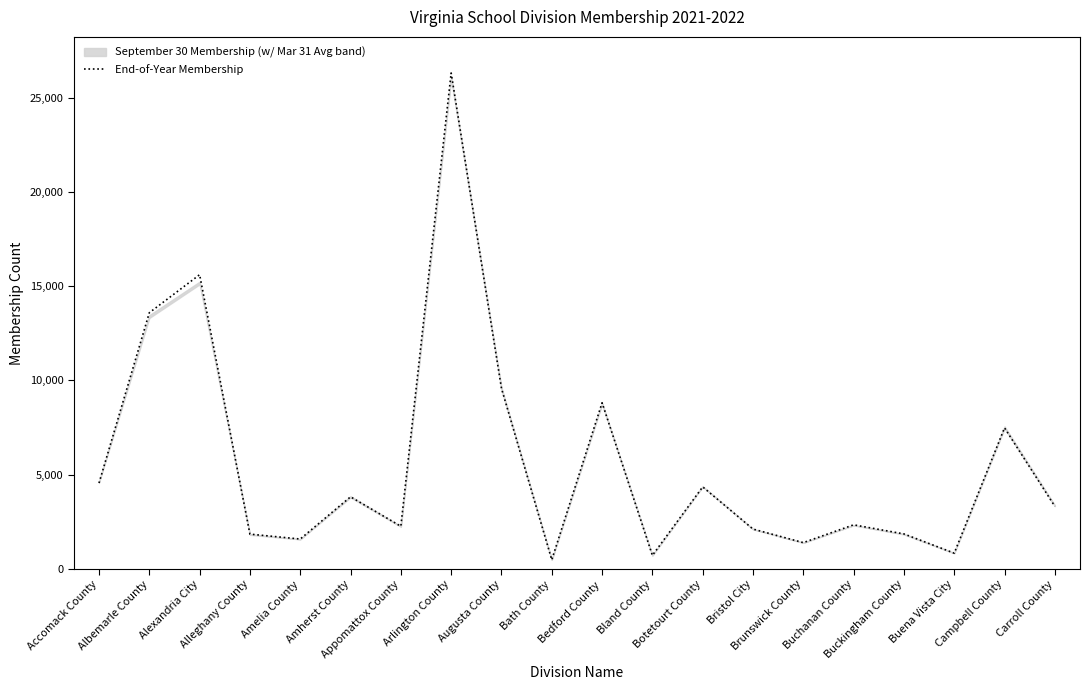

Between Arlington County and Buckingham County, which is larger?

Arlington County